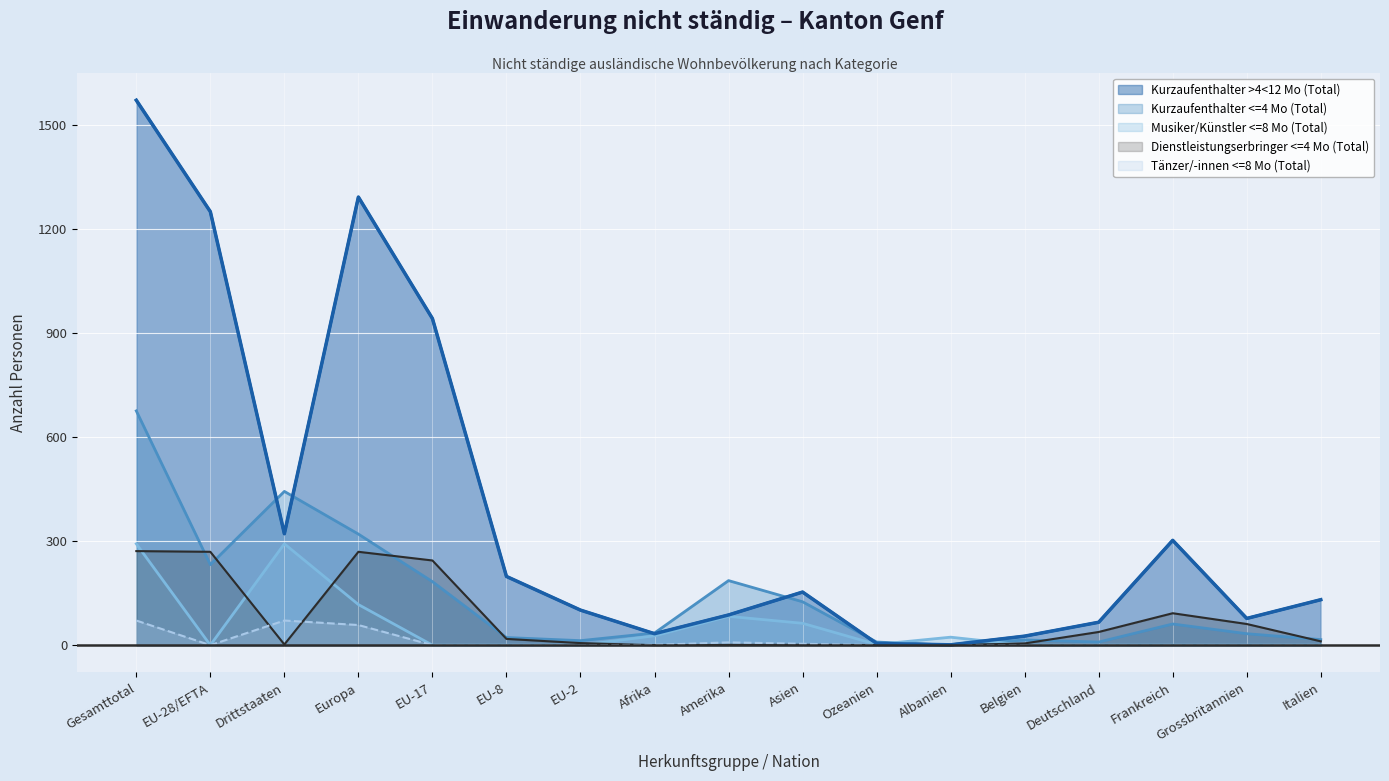

At which category is the sum across all series the highest?

Gesamttotal